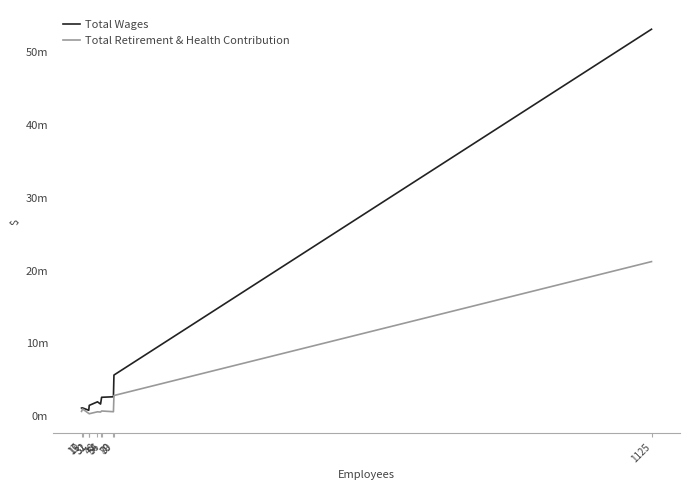

True or false: Total Retirement & Health Contribution and Total Wages cross at least once.

False